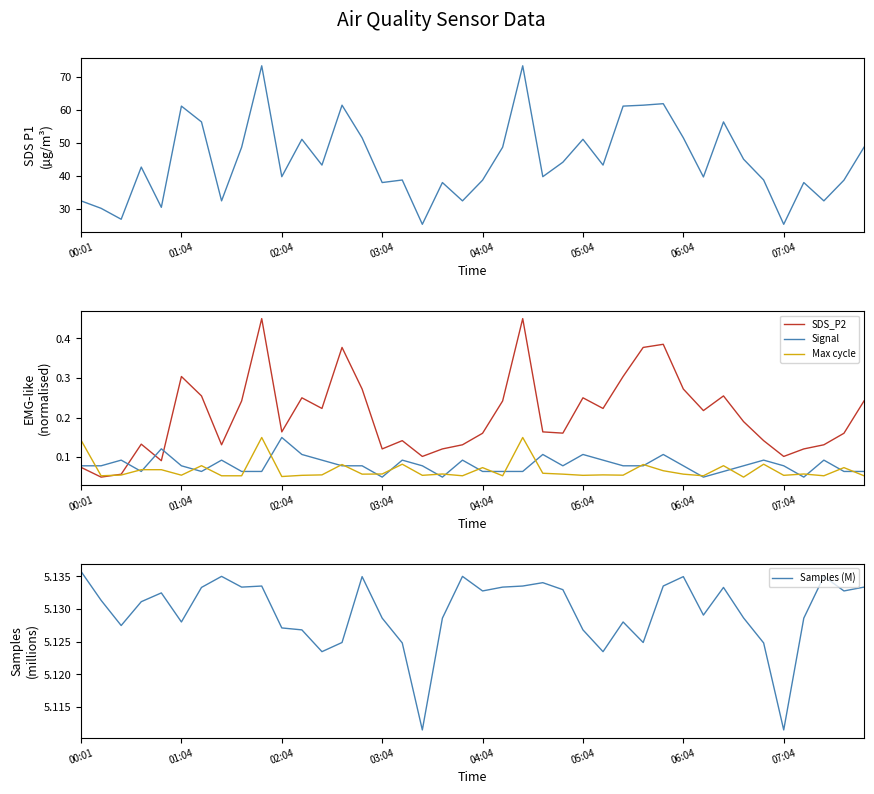

List the series in order of their peak value, highest first.

SDS_P1, Samples (M), SDS_P2, Signal, Max cycle